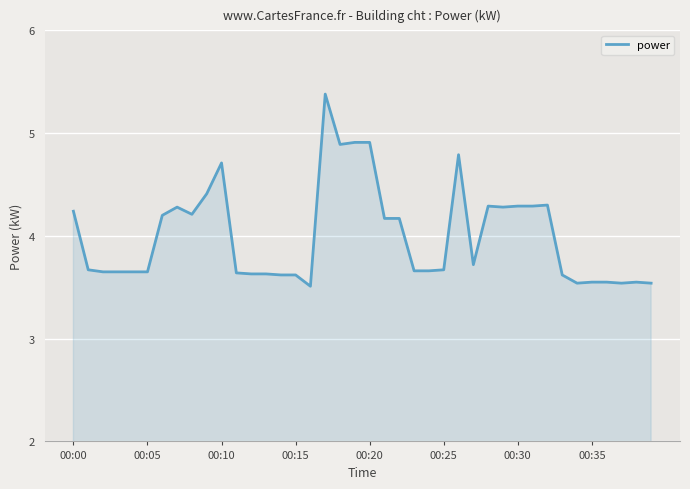

What is the difference between the maximum and minimum values?

1.9